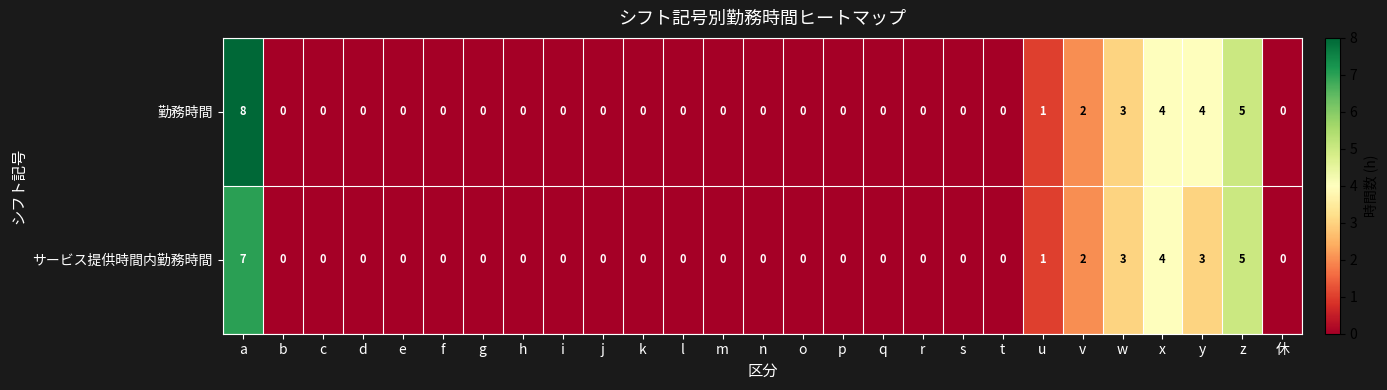

The value of 勤務時間 at o is 0. True or false?

True